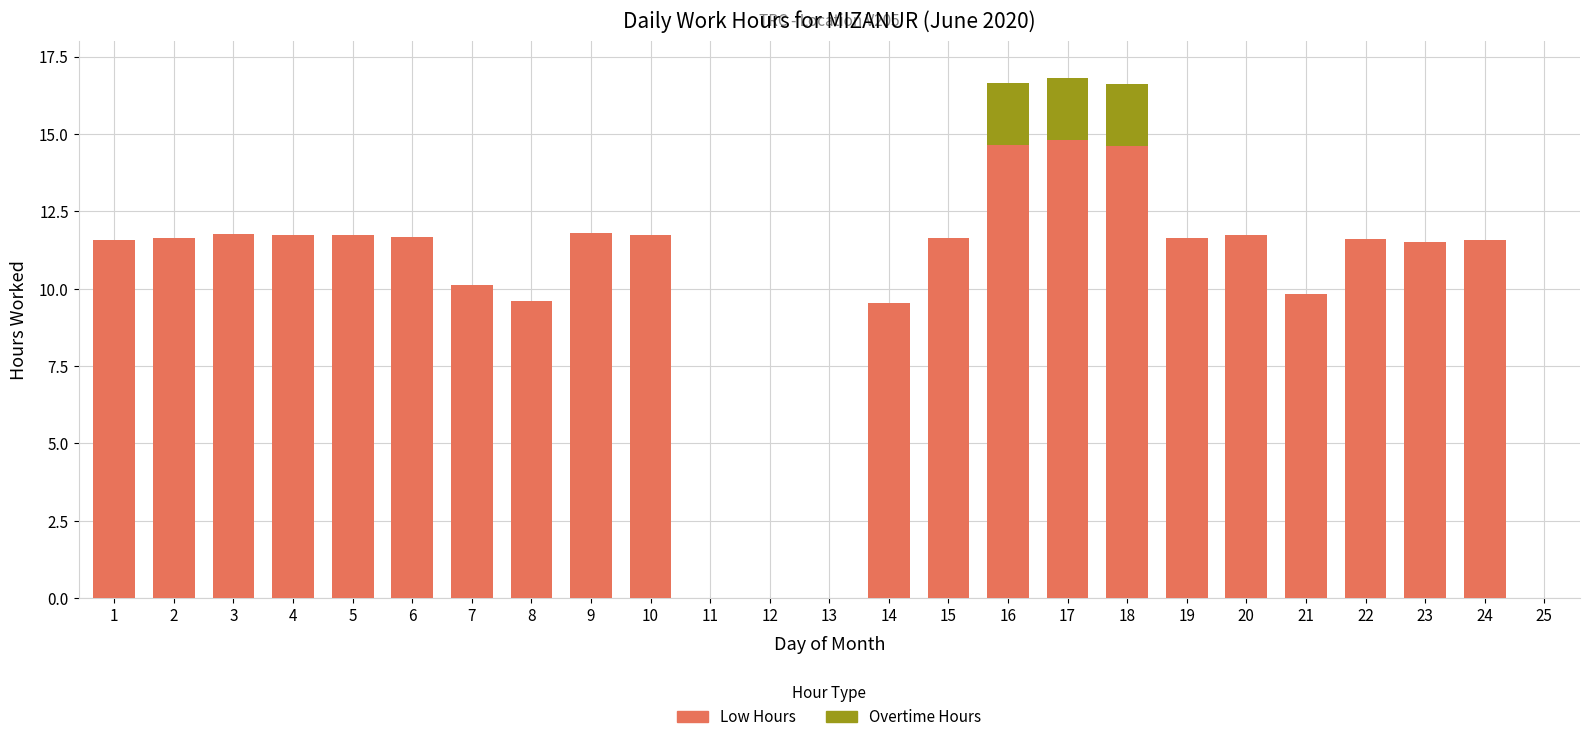

What is the maximum value for Low Hours?

14.8